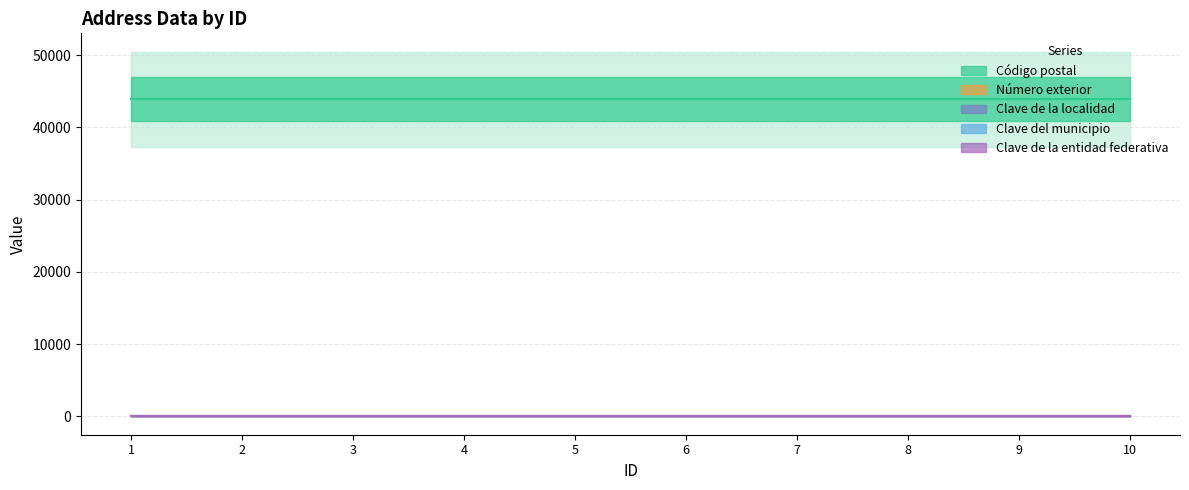

Does the chart have visible grid lines?

Yes